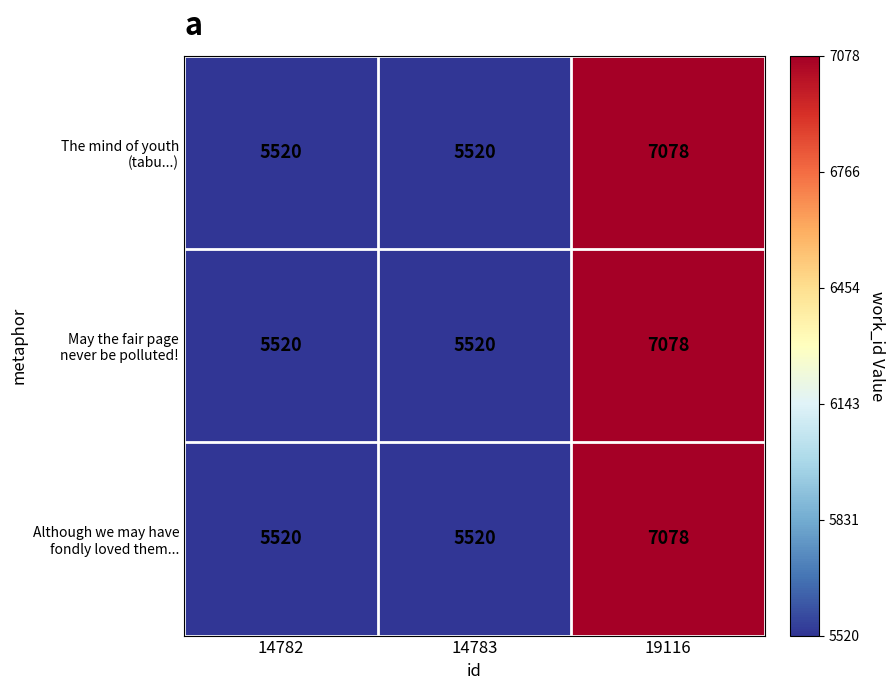

What is the smallest value displayed?

5520